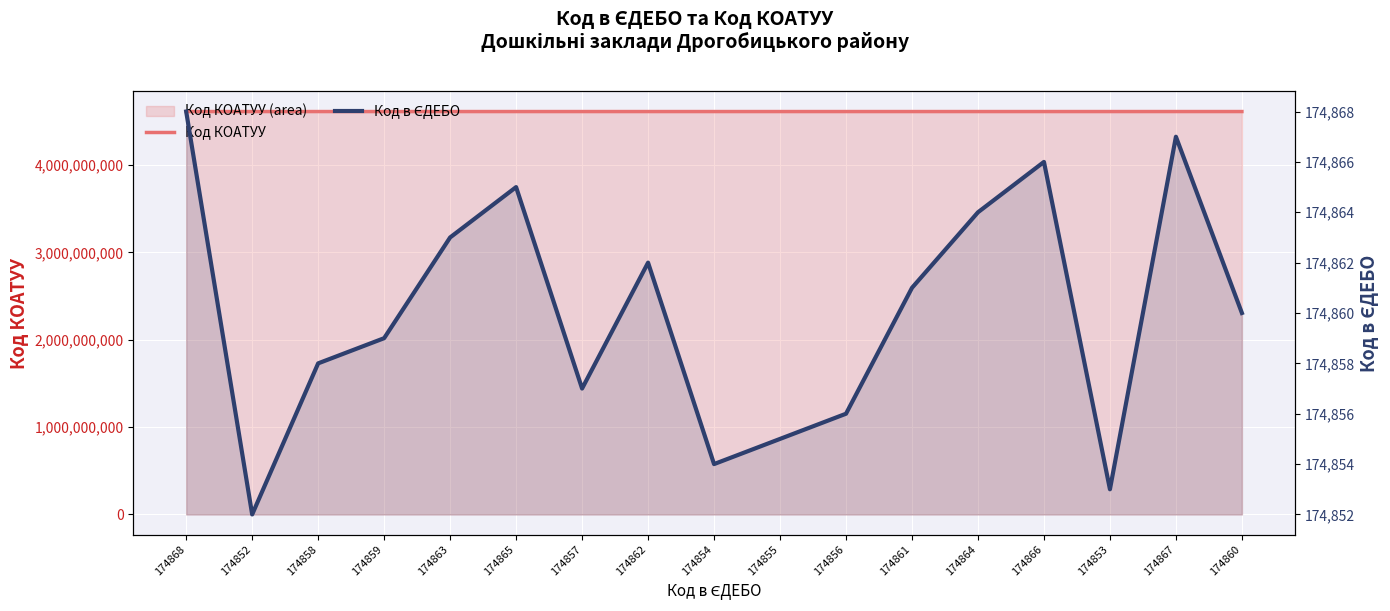

What is the maximum value shown in the chart?

4610670500